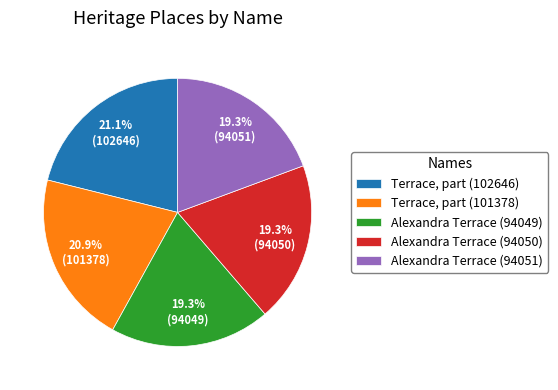

To the nearest percent, what is the difference between the Terrace, part (102646) and Alexandra Terrace (94051) slice percentages?

2%